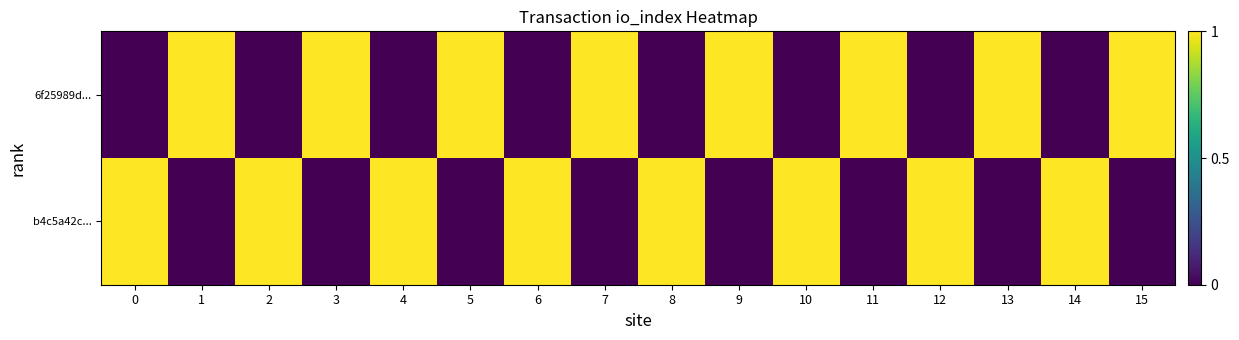

Which series has the largest range (max minus min)?

6f25989d...